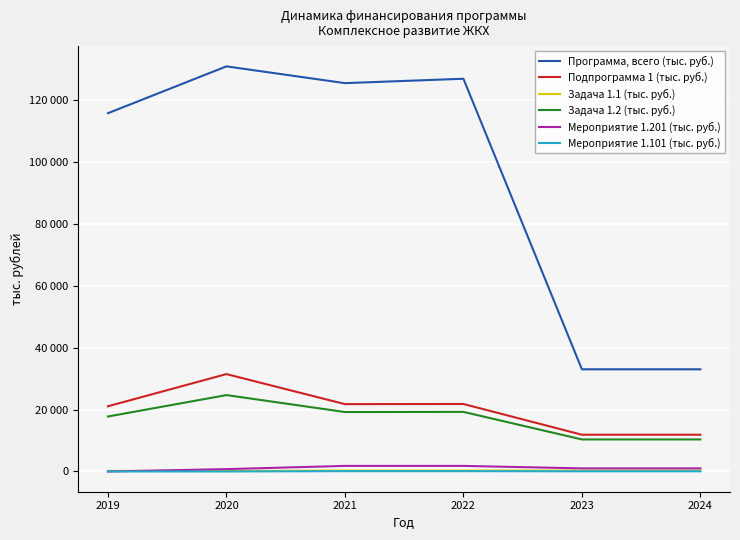

What are all the series names shown in the legend?

Программа, всего (тыс. руб.), Подпрограмма 1 (тыс. руб.), Задача 1.1 (тыс. руб.), Задача 1.2 (тыс. руб.), Мероприятие 1.201 (тыс. руб.), Мероприятие 1.101 (тыс. руб.)